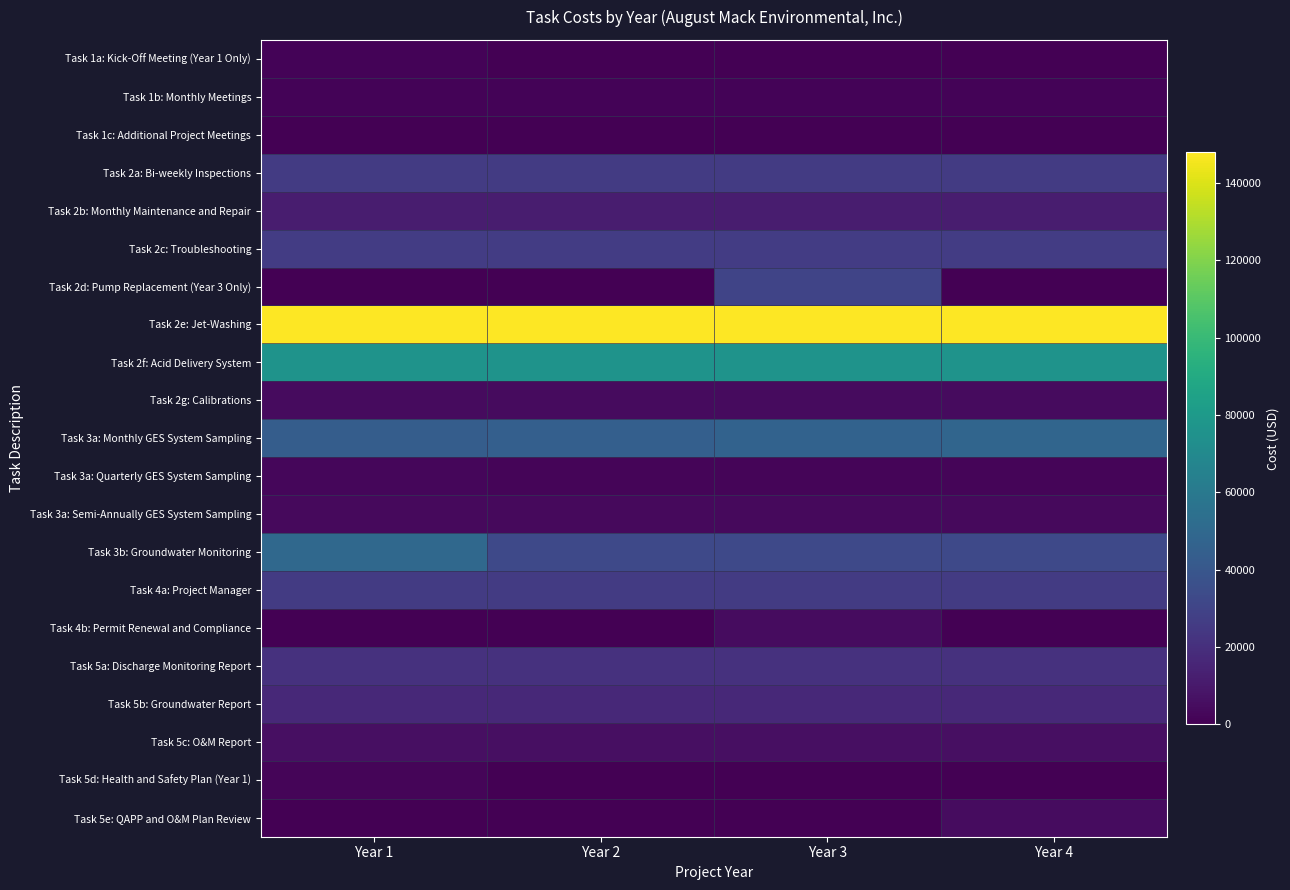

How many distinct data groups are displayed?

21